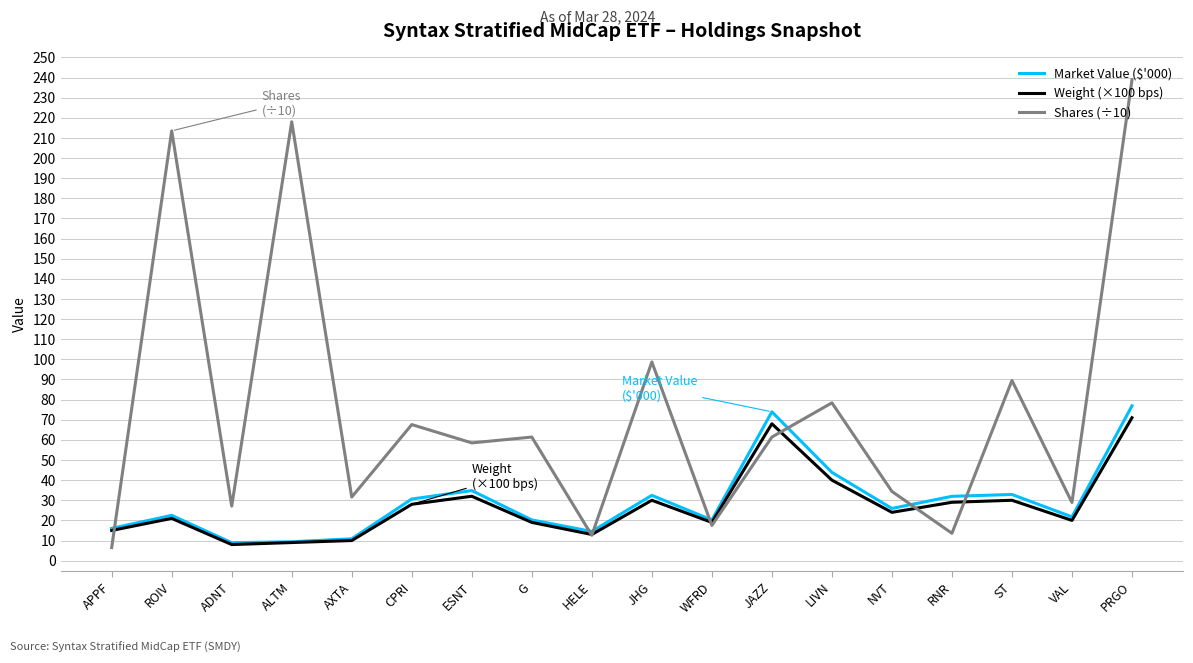

What position from the right is LIVN?

6